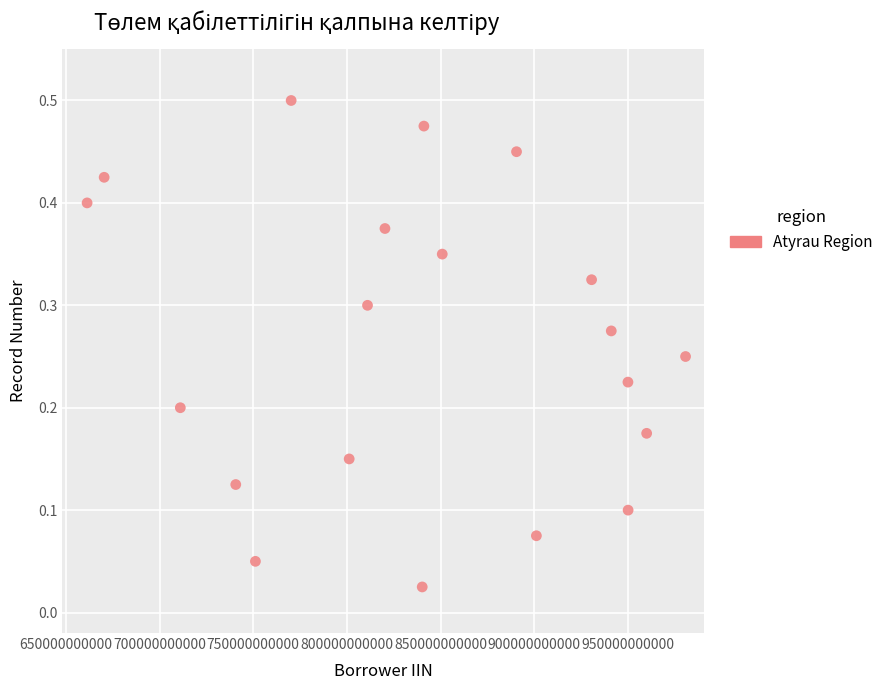

What is the range of X values (max minus min)?

319692150107.0